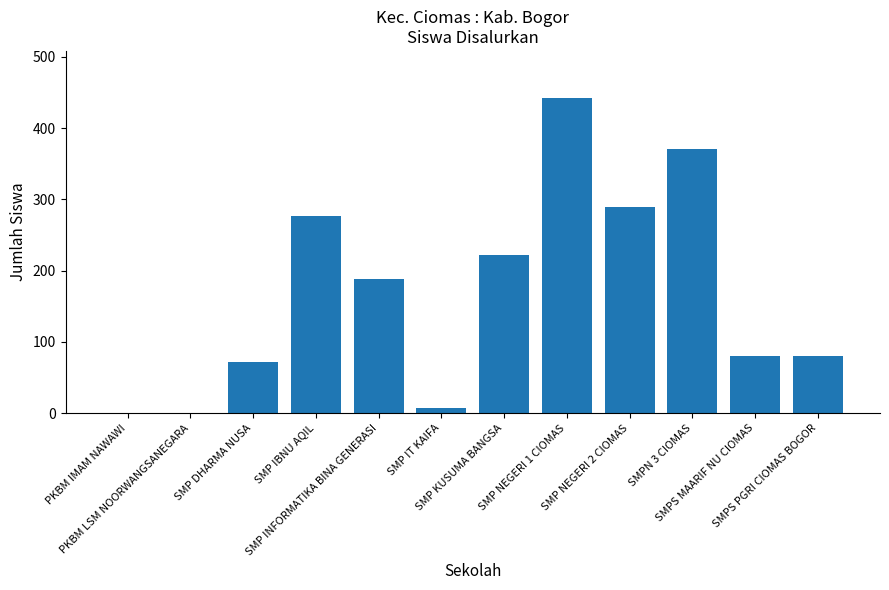

What is the greatest value displayed?

442